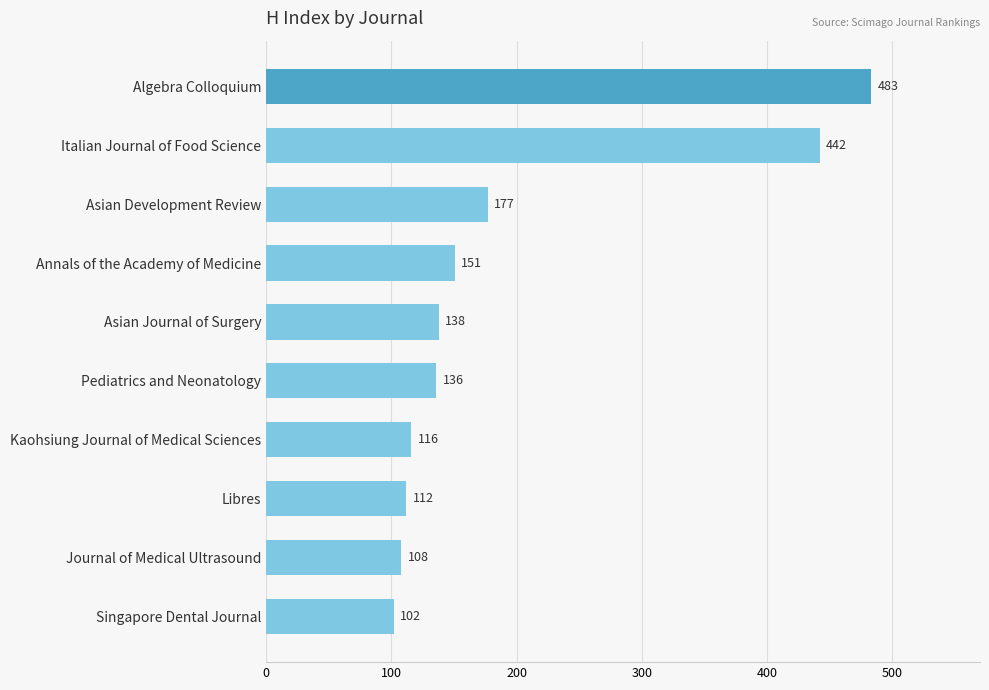

Between Singapore Dental Journal and Asian Journal of Surgery, which is larger?

Asian Journal of Surgery